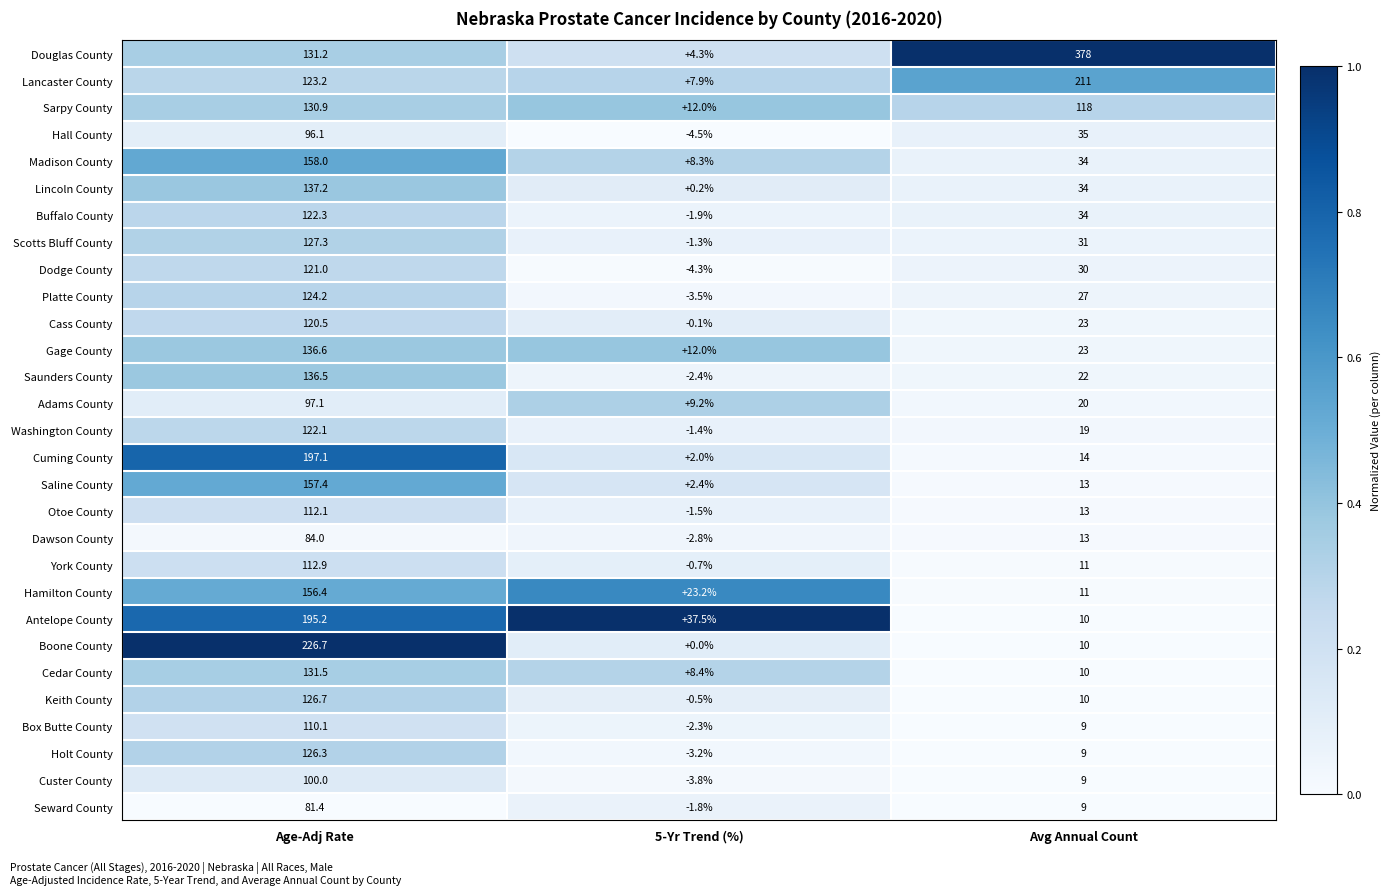

Which series has the largest total across all categories?

Douglas County